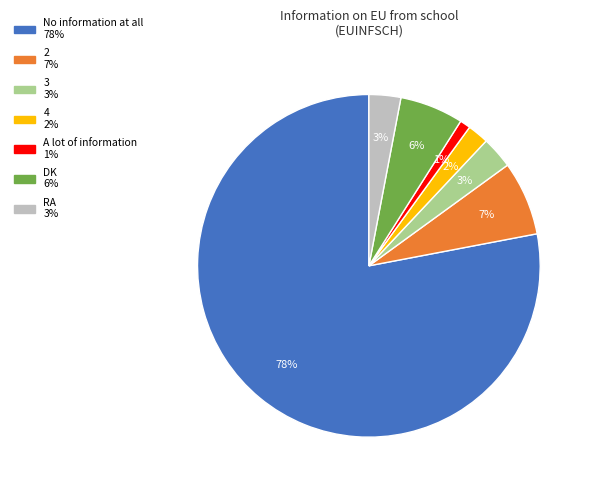

Does A lot of information represent more than half of the total?

No